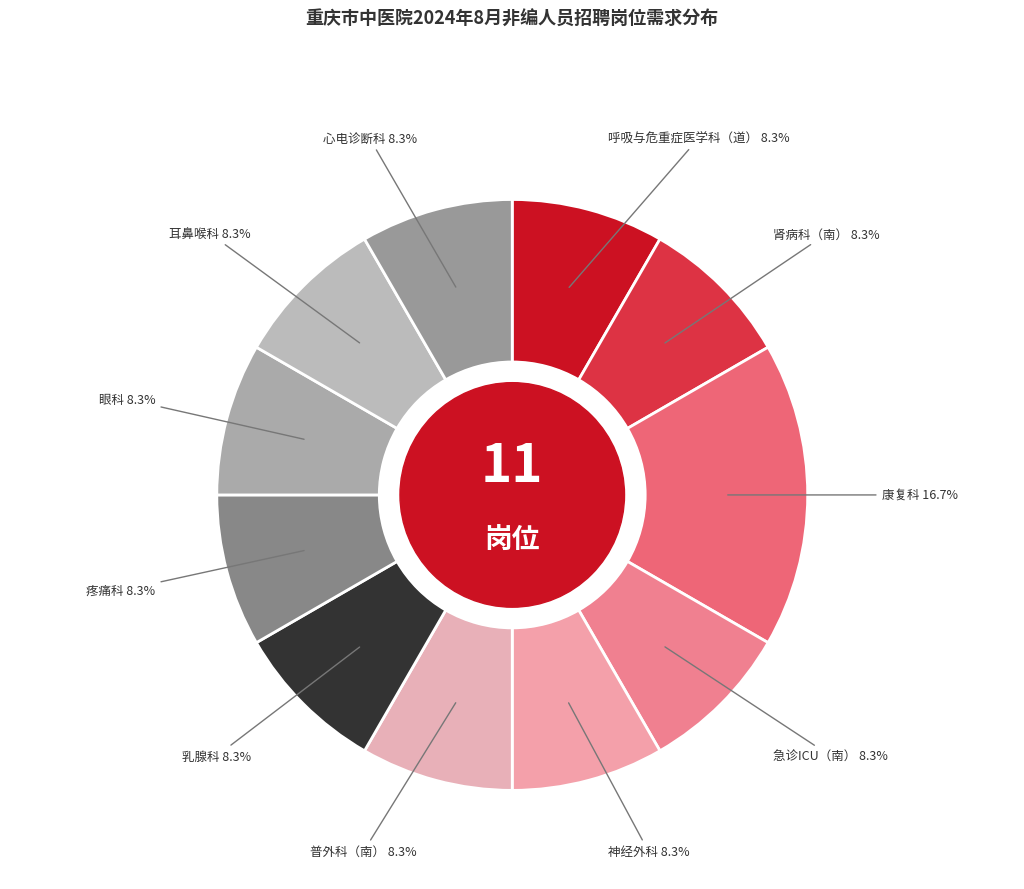

The 耳鼻喉科 slice represents 19% of the pie. True or false?

False